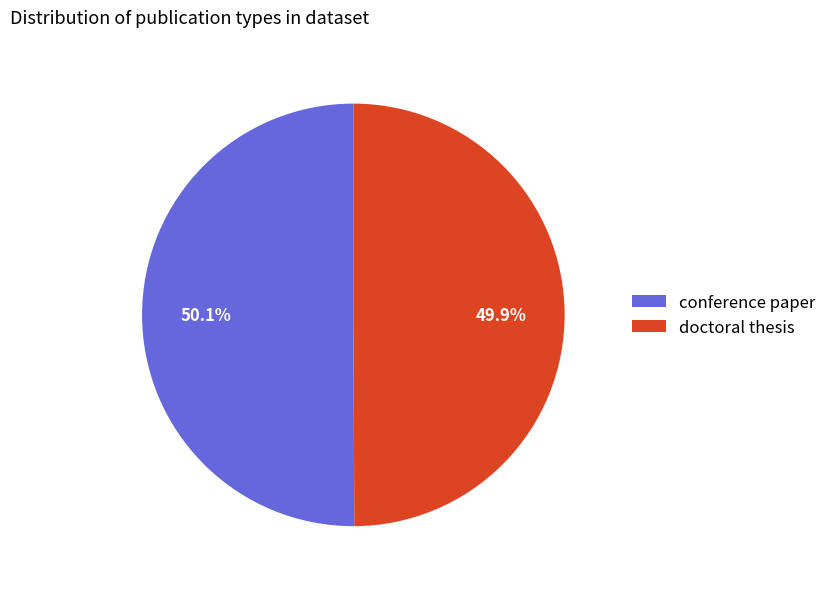

Approximately how many times larger is the value at doctoral thesis compared to conference paper?

1.0